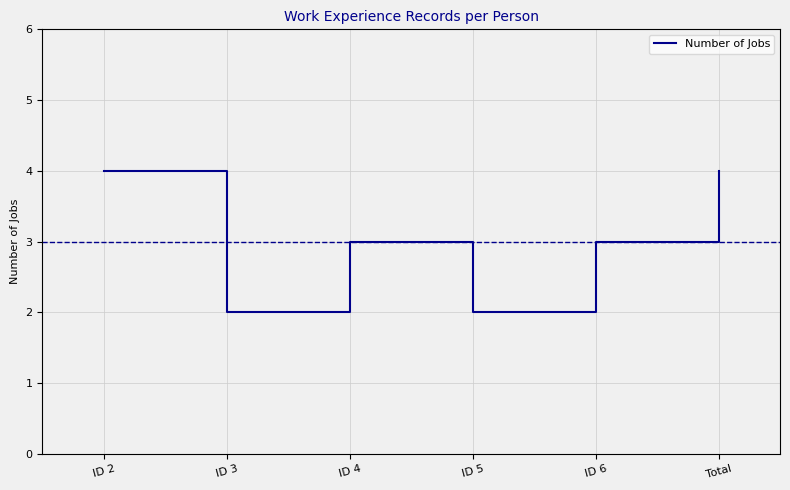

Between ID 3 and ID 2, which is larger?

ID 2